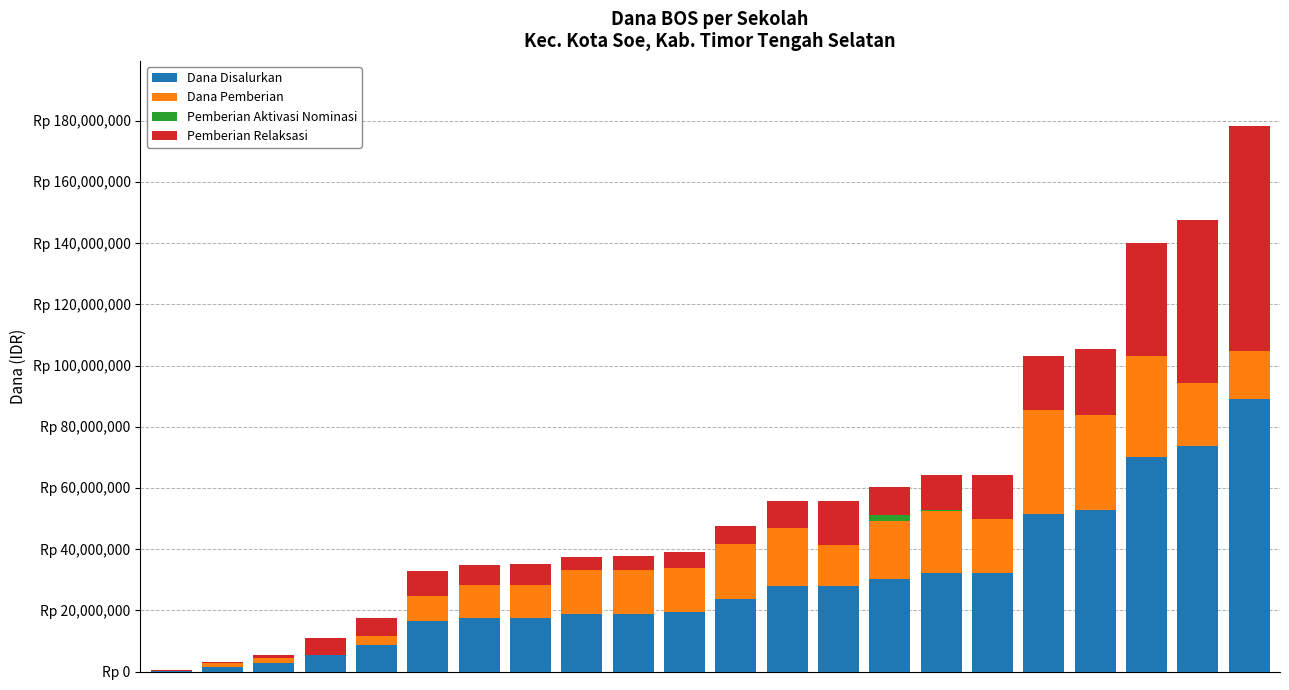

What are all the series names shown in the legend?

Dana Disalurkan, Dana Pemberian, Pemberian Aktivasi Nominasi, Pemberian Relaksasi